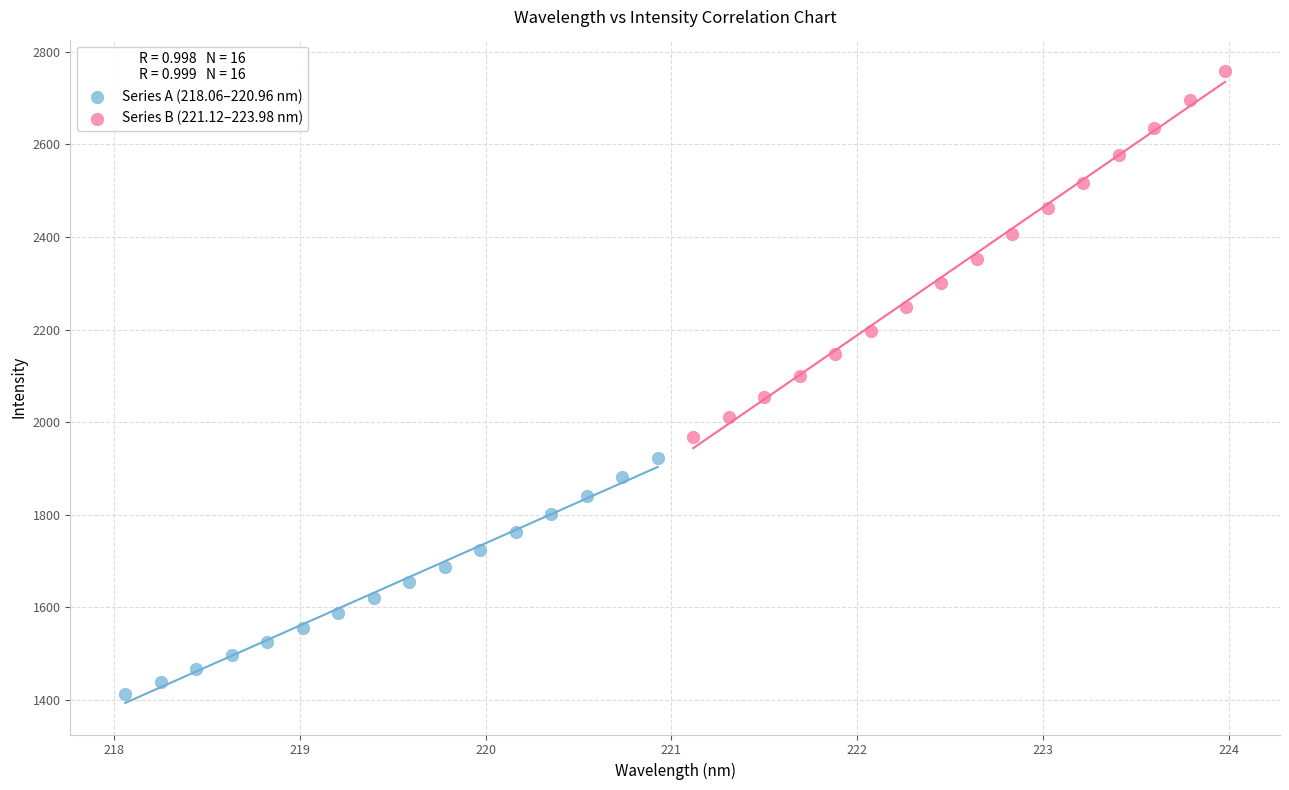

Which series reaches the maximum Y coordinate?

Series B (221.12–223.98 nm)